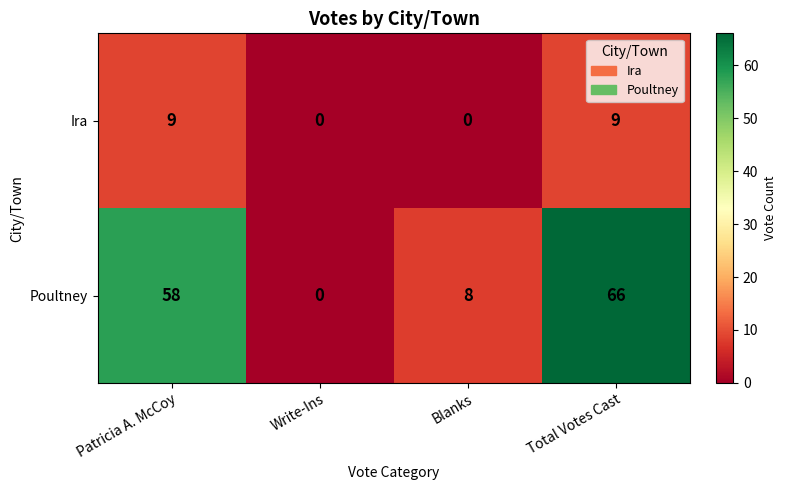

What is the sum of all Poultney values?

132